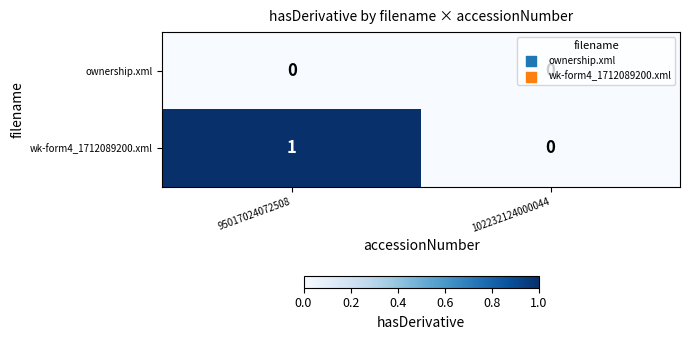

Is the value of wk-form4_1712089200.xml at 95017024072508 greater than the value of ownership.xml at 102232124000044?

Yes